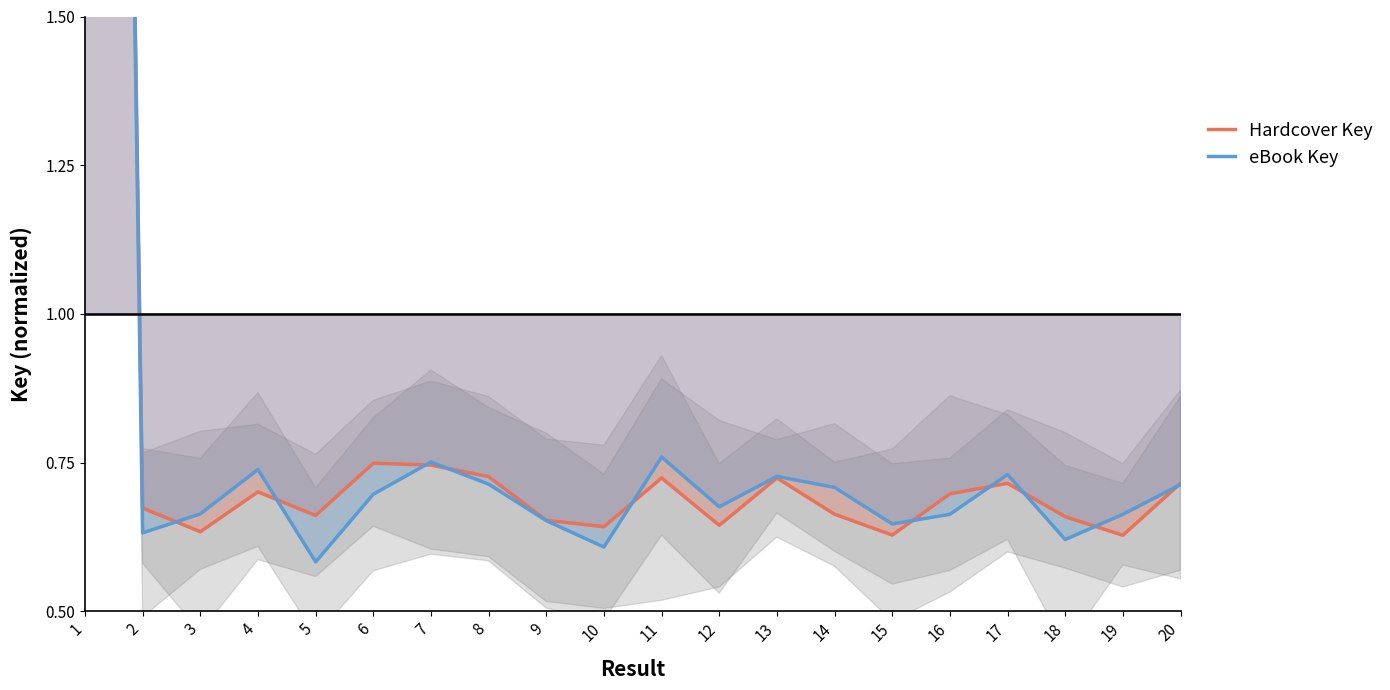

How many interior local peaks does the Hardcover Key series have?

5